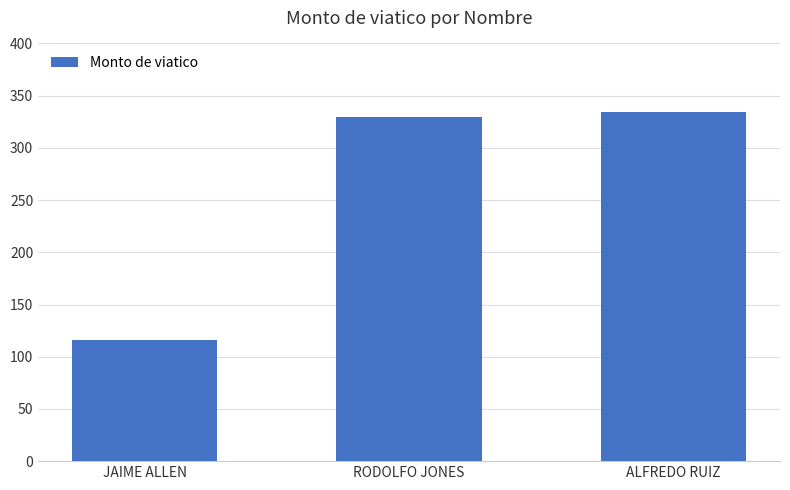

How many bars are there in total?

3